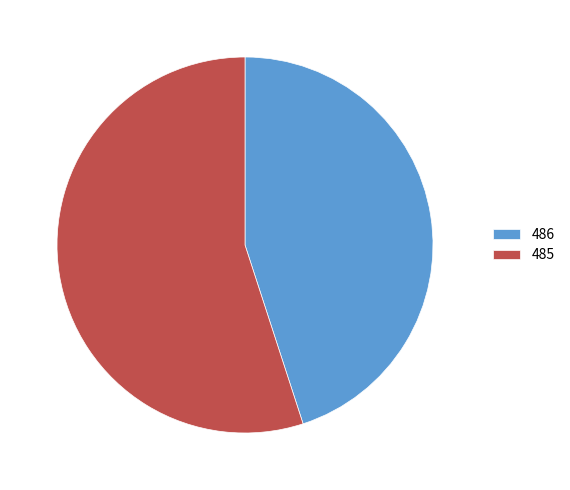

Rank the categories by value from highest to lowest.

485, 486